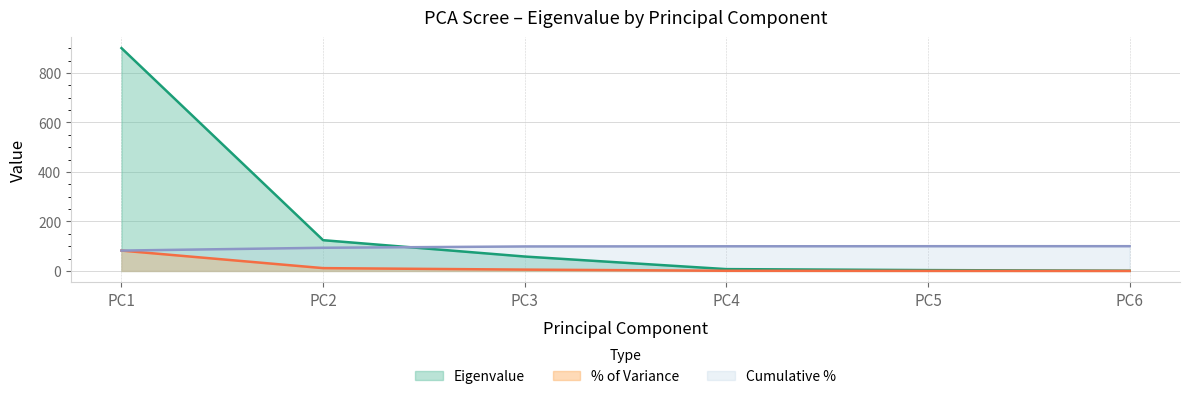

The chart shows a value of 7.3 at PC4. True or false?

True